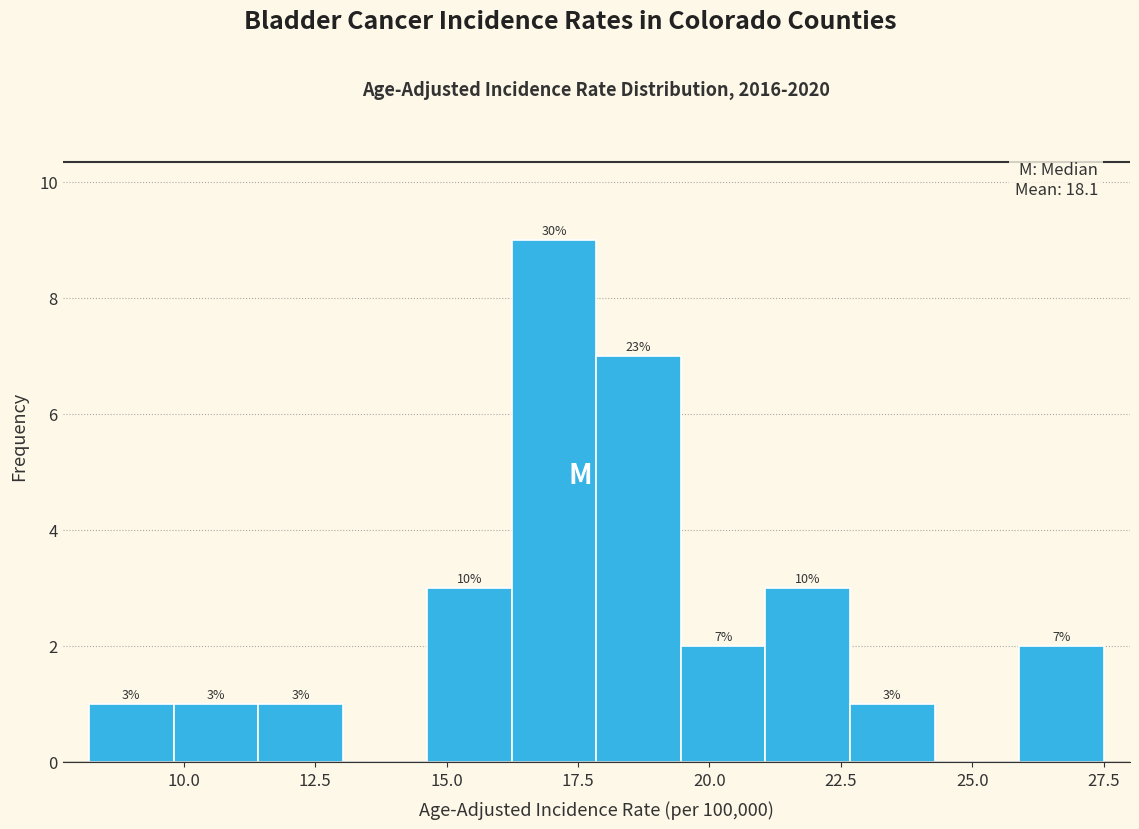

Read against the x-axis, roughly where is the centre of the tallest bar?

17.0